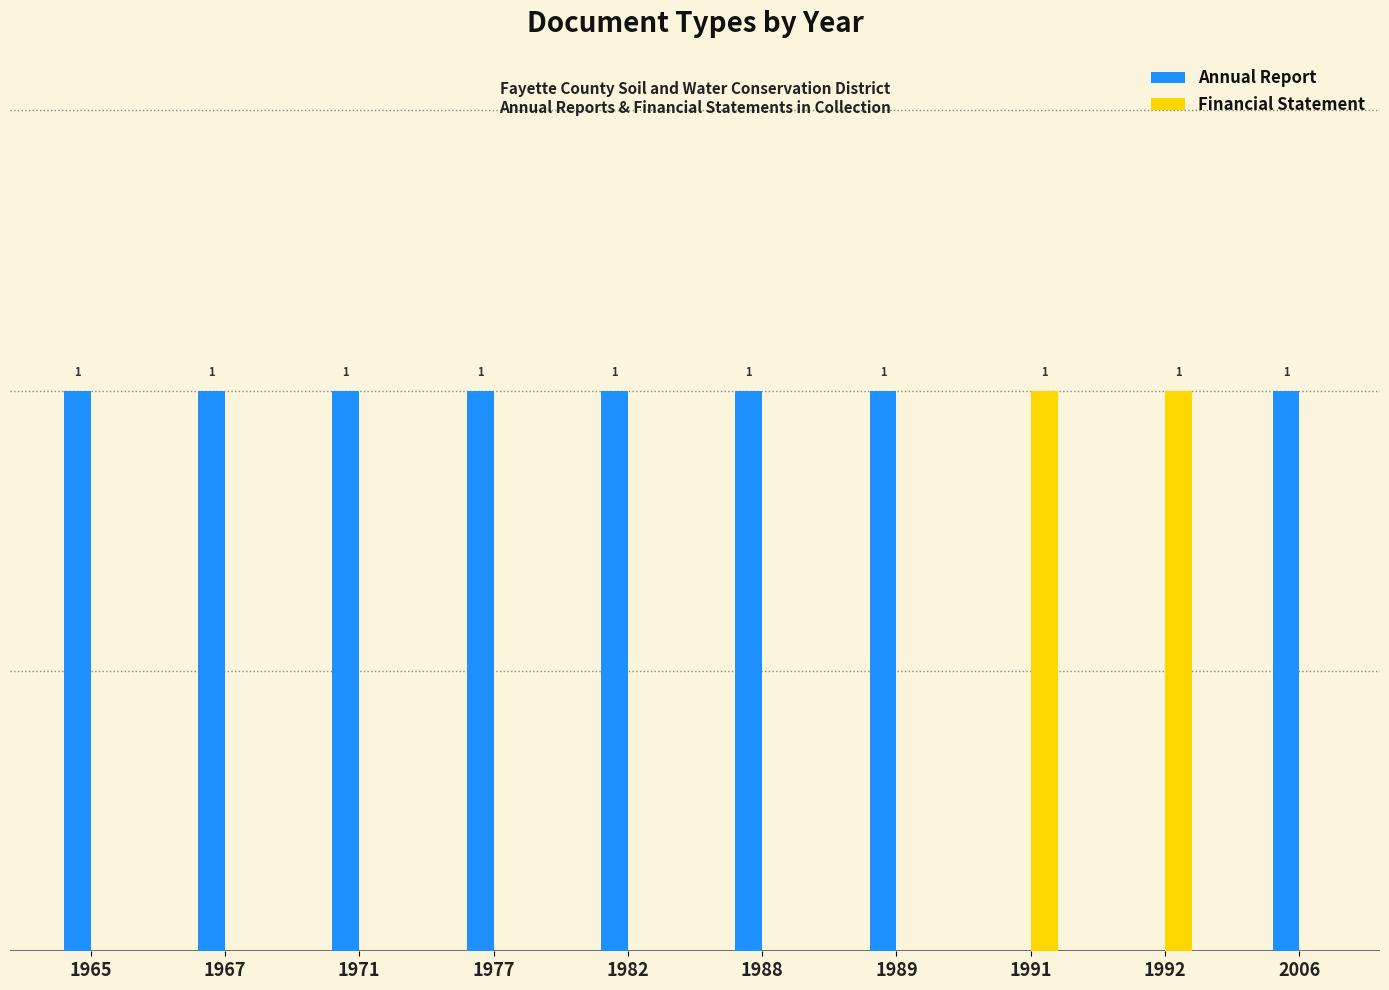

Which series has the largest total across all categories?

Annual Report